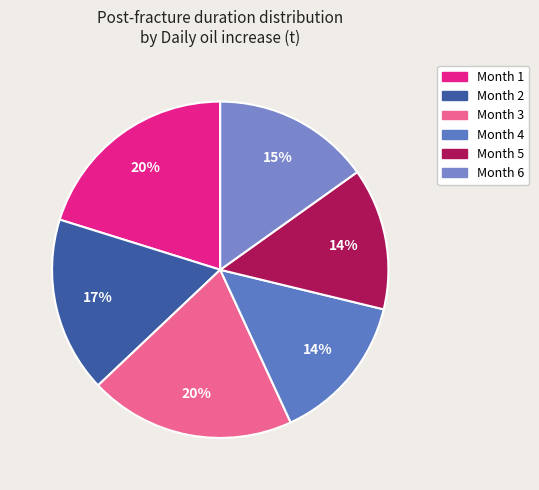

How many slices are in this pie chart?

6